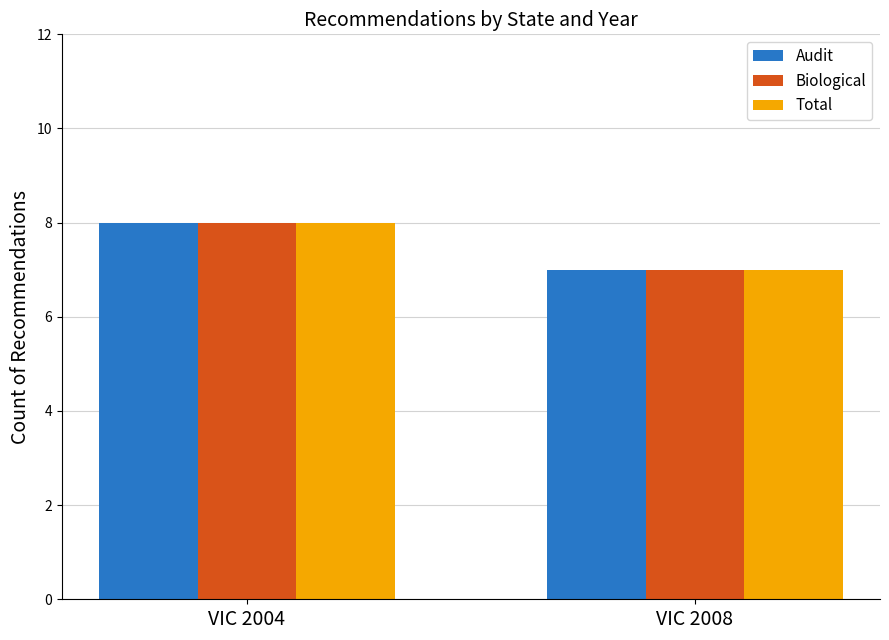

Read the Total value at VIC 2004.

8